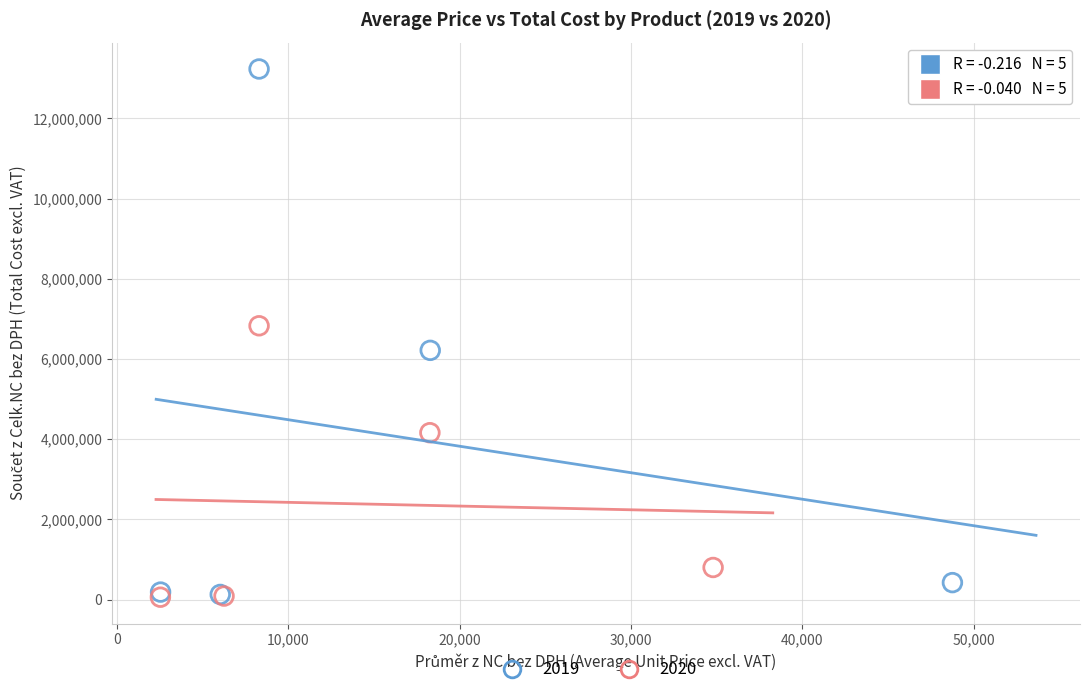

Which series reaches the maximum Y coordinate?

2019